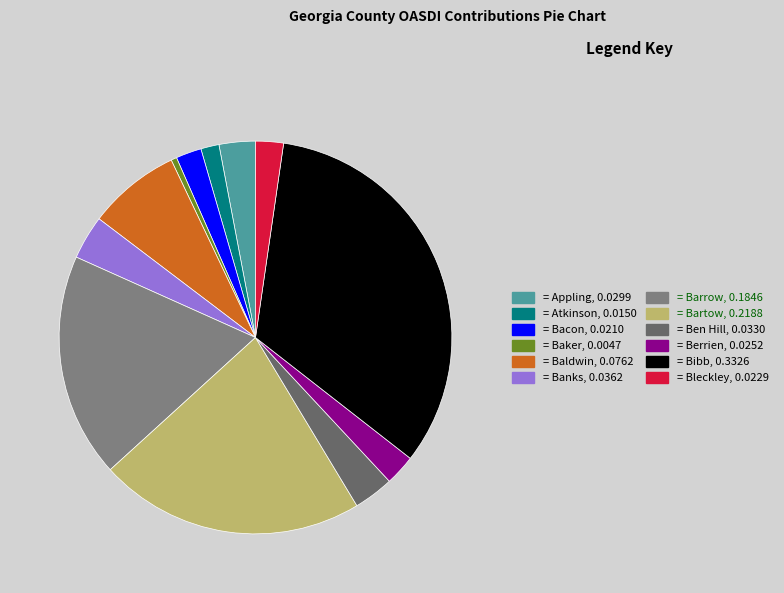

Count the number of slices in the pie.

12